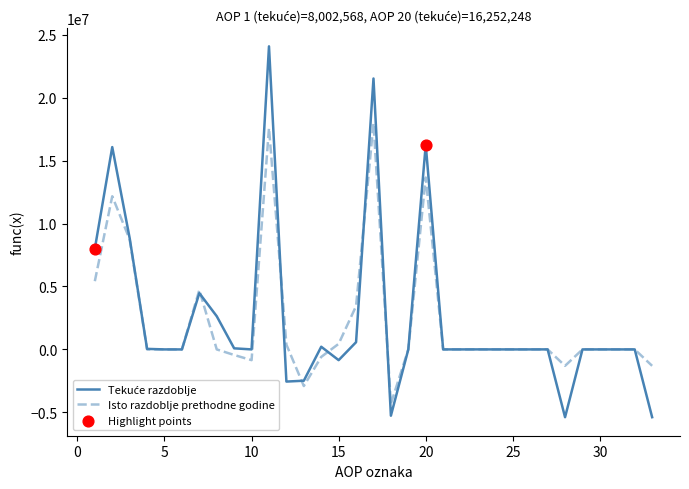

At how many categories does at least one series exceed 9490628?

4